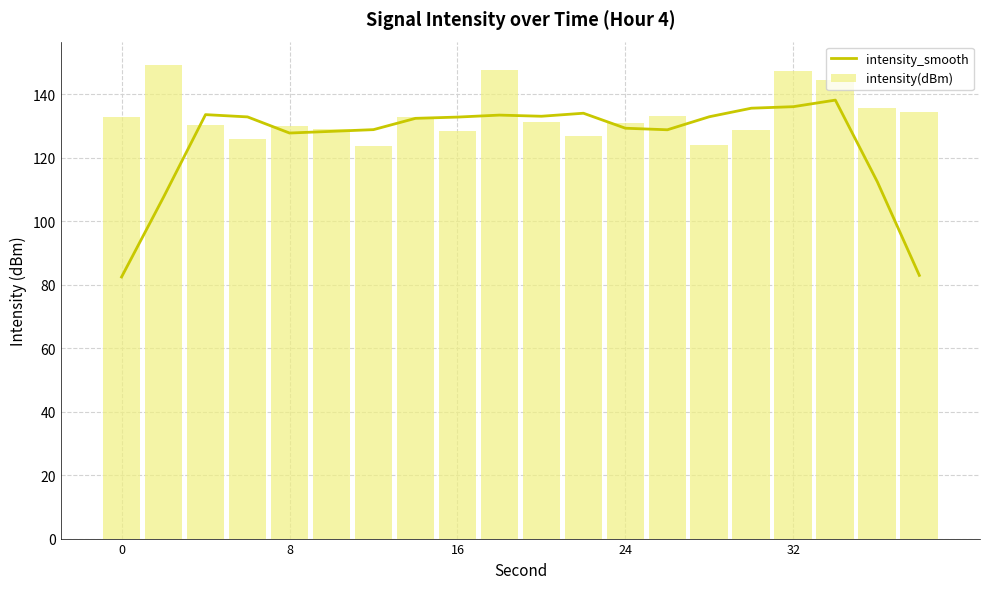

Is it true that intensity(dBm) equals 182.7 at 8?

False